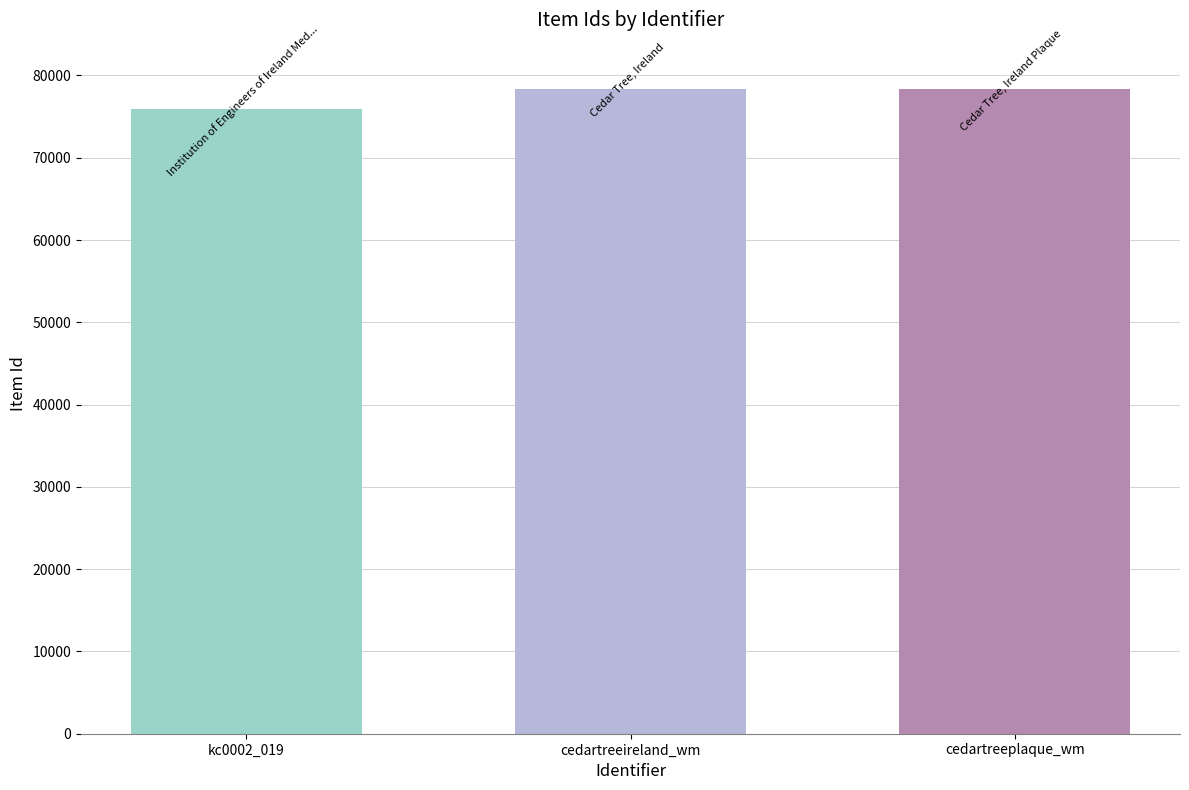

What is the spread (max minus min) of values at cedartreeireland_wm?

2441